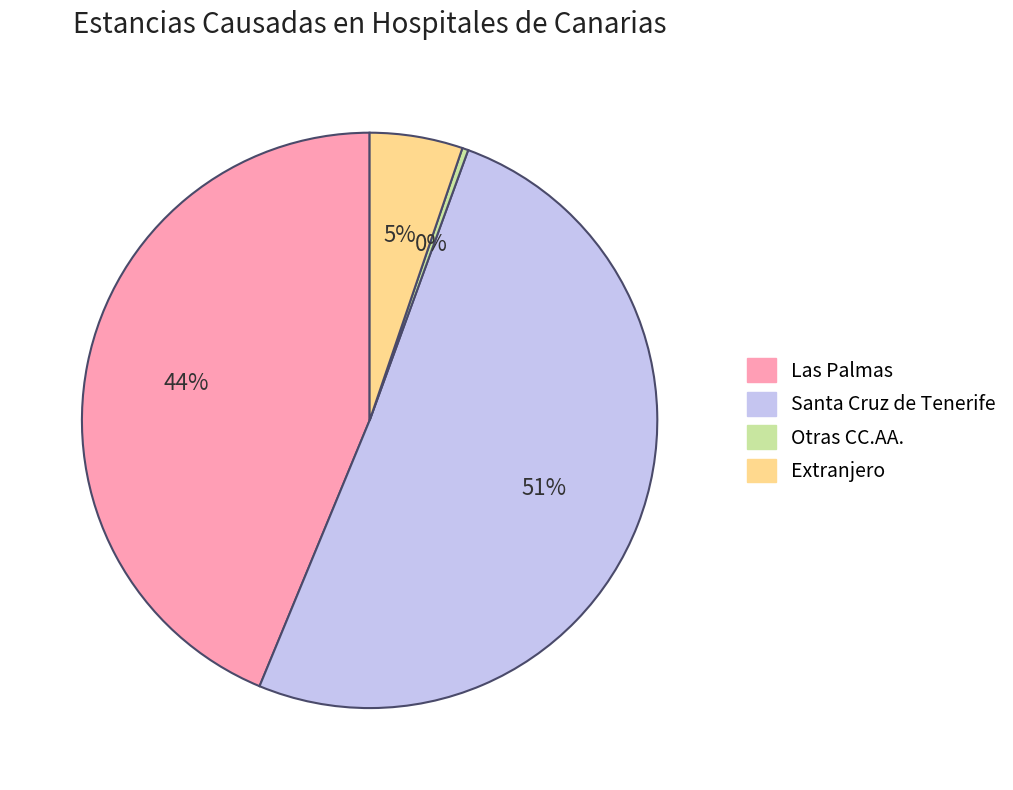

Which slice is the smallest?

Otras CC.AA.